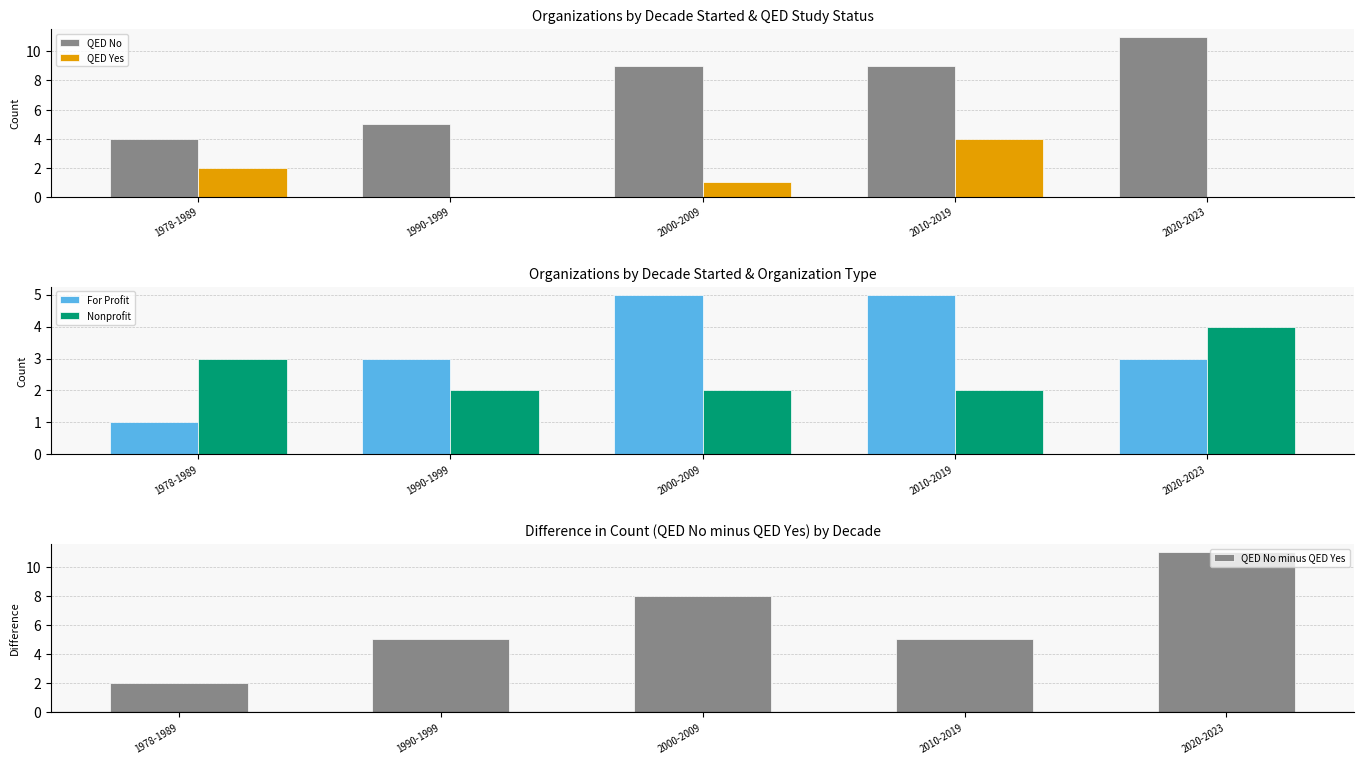

List the labels in order of Nonprofit value, smallest first.

1990-1999, 2000-2009, 2010-2019, 1978-1989, 2020-2023